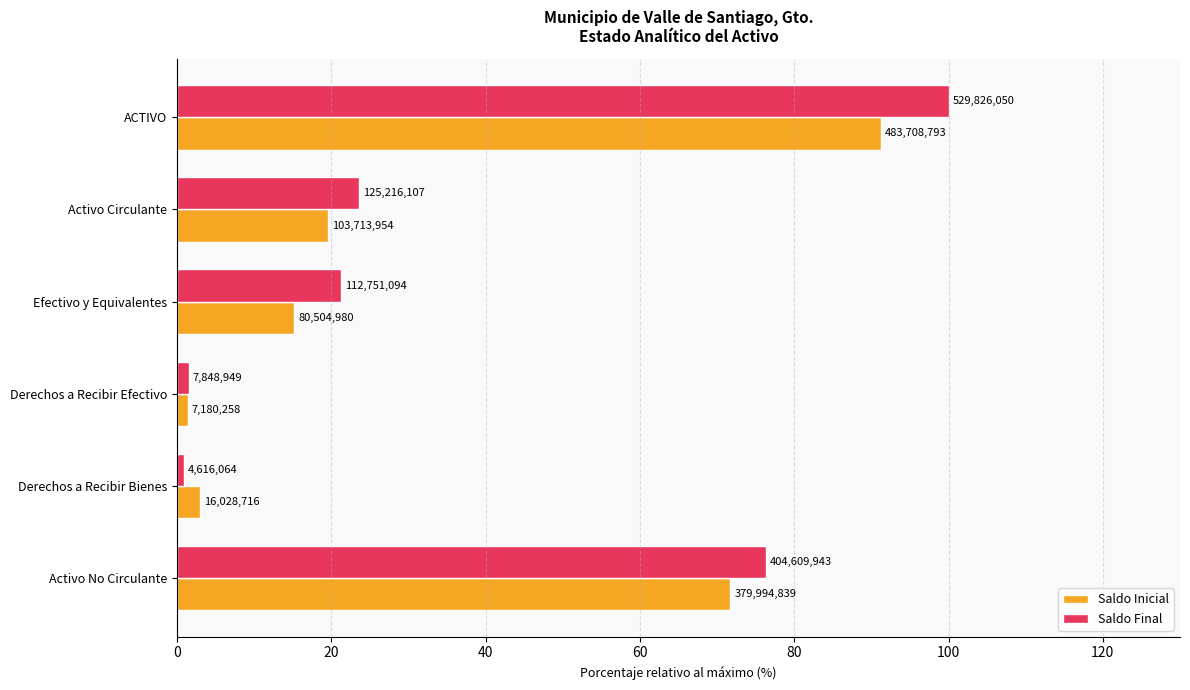

What are all the series names shown in the legend?

Saldo Inicial, Saldo Final